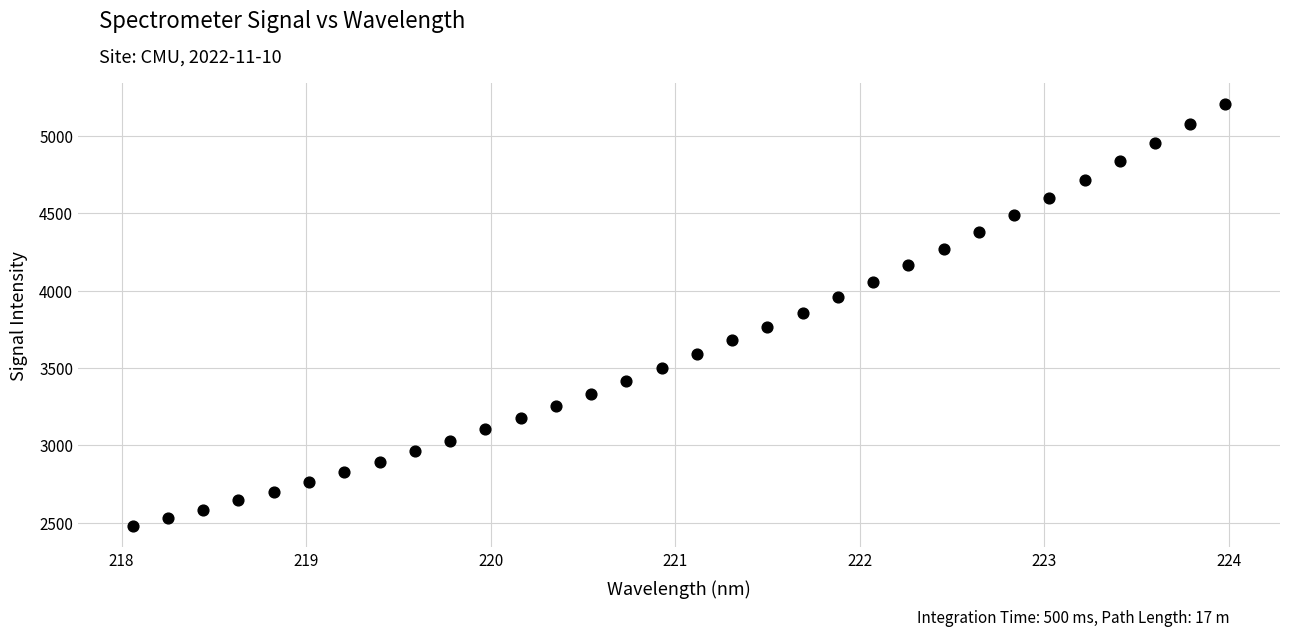

What is the range of X values (max minus min)?

5.9